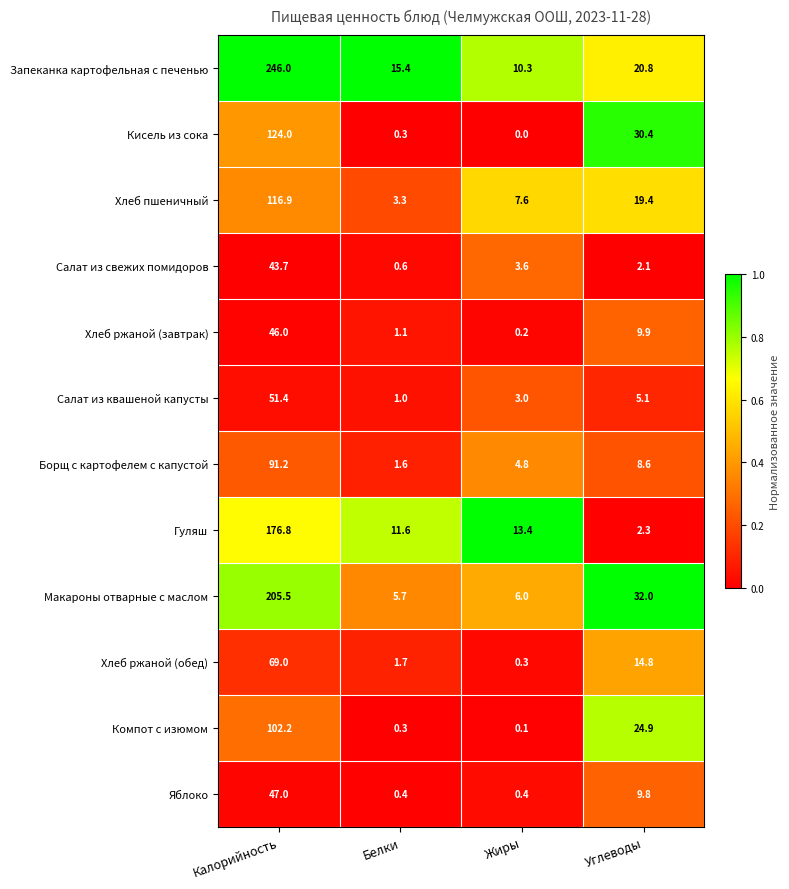

At which label does Хлеб ржаной (обед) reach its minimum?

Жиры